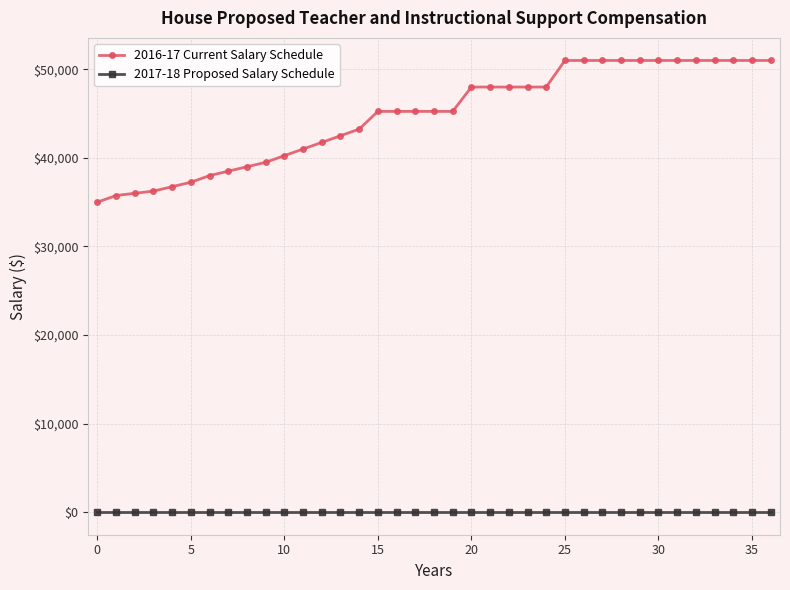

Which series has the largest range (max minus min)?

2016-17 Current Salary Schedule